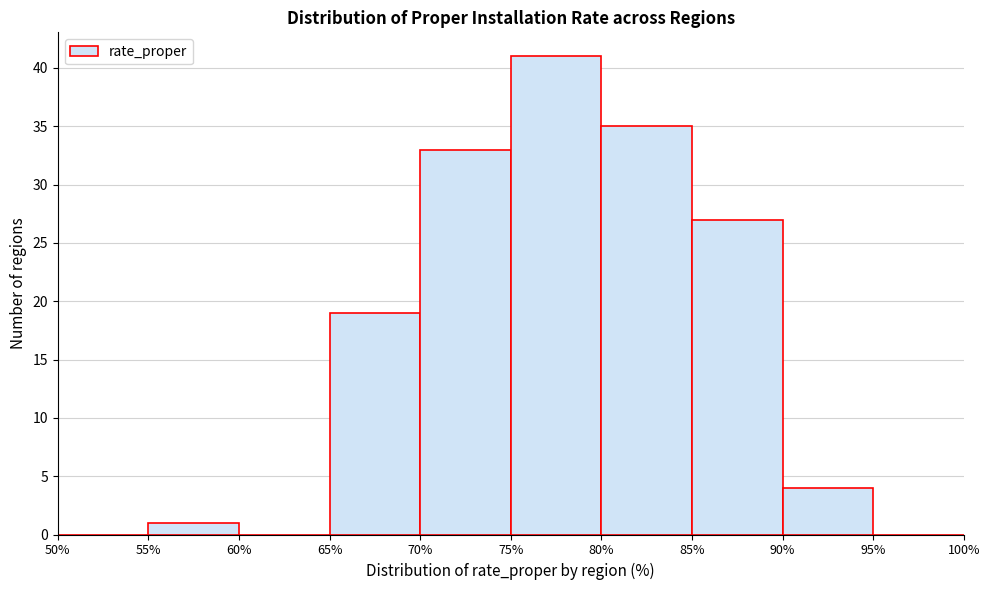

Which range on the x-axis has the tallest bar?

75% to 80%